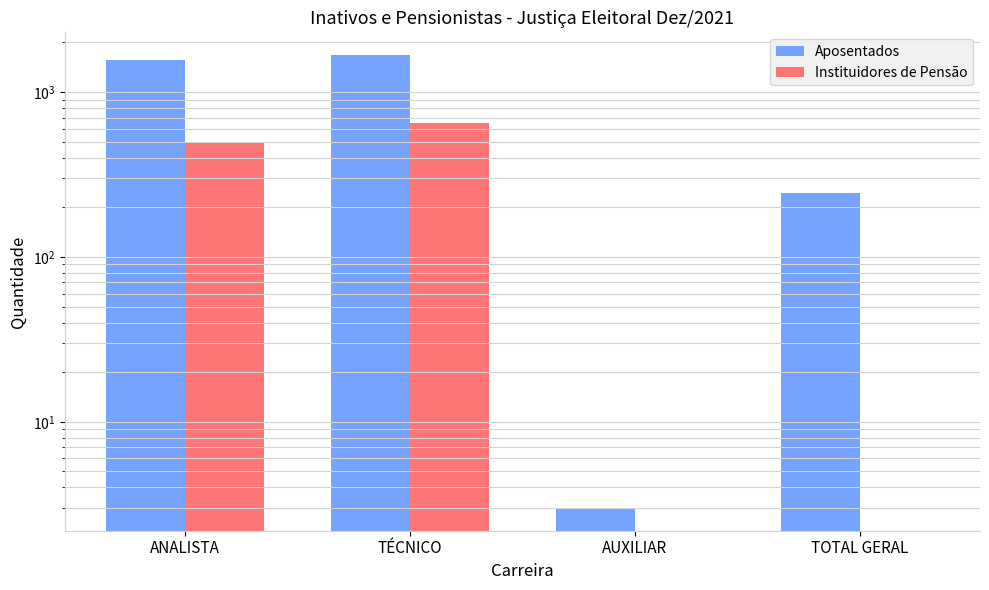

Is the value of Aposentados at TOTAL GERAL greater than the value of Instituidores de Pensão at ANALISTA?

No